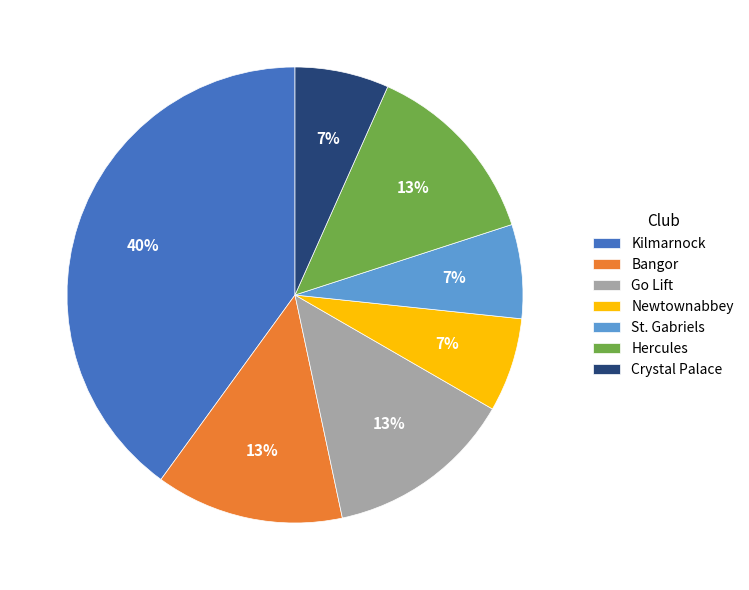

Do St. Gabriels and Kilmarnock together represent more than half of the pie?

No